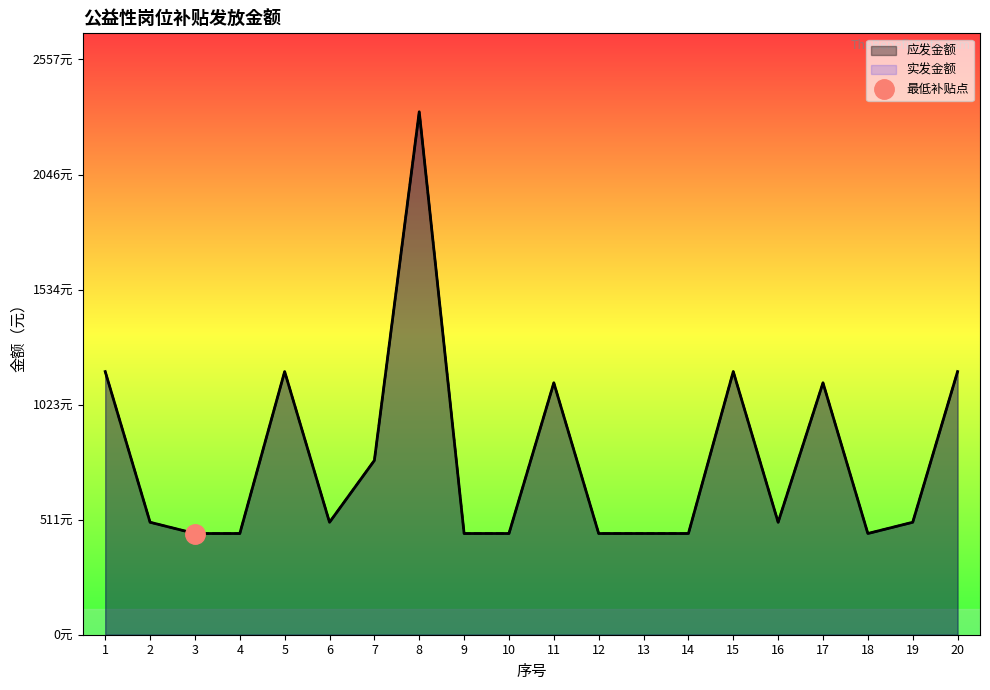

True or false: 实发金额 and 应发金额 intersect in this chart.

False